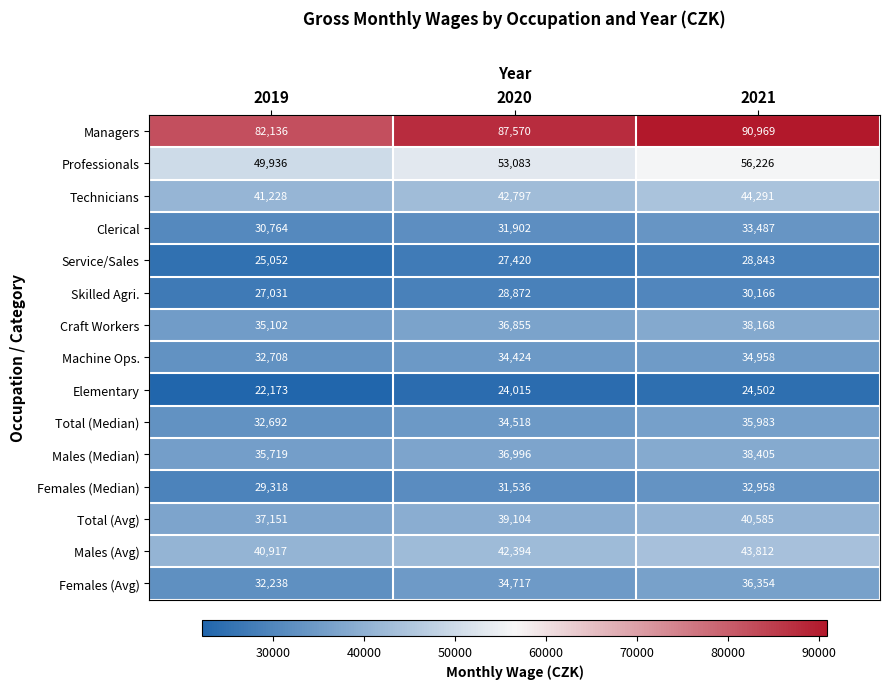

Count the Craft Workers values in the range 35102 to 38168.

3